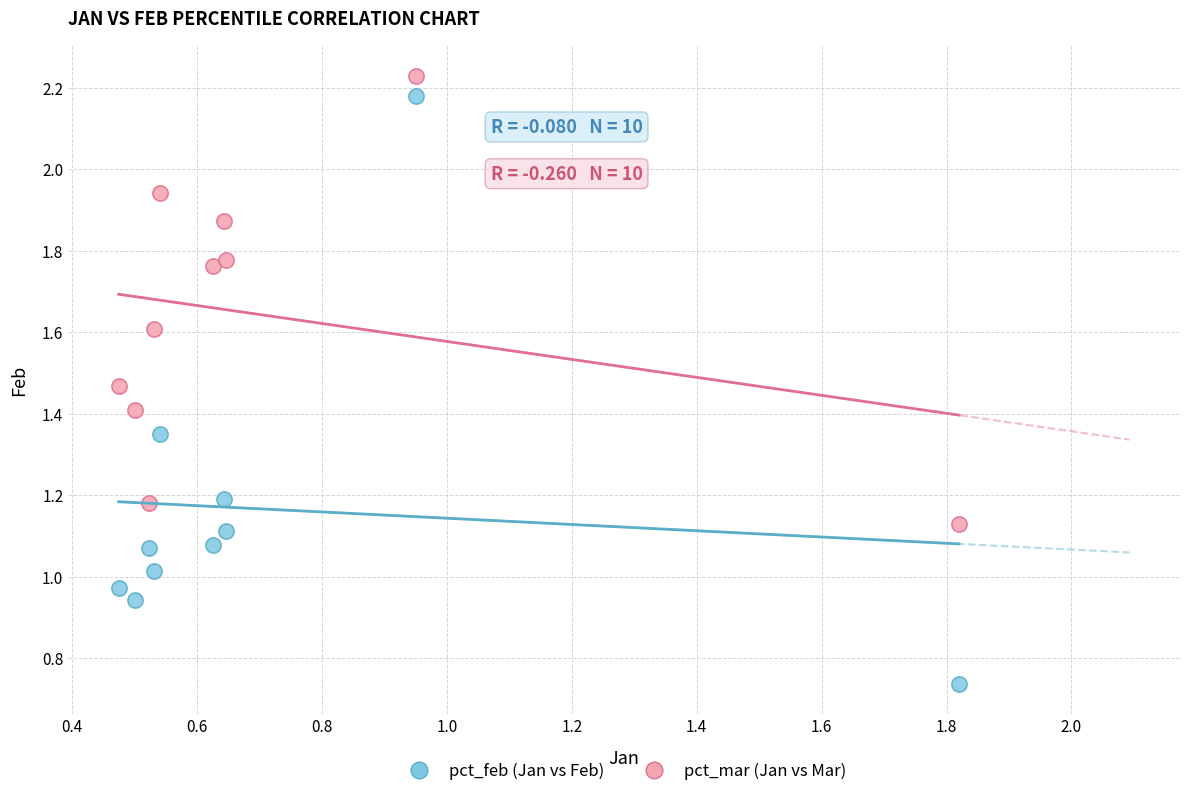

Which series has the widest spread of Y values?

pct_feb (Jan vs Feb)